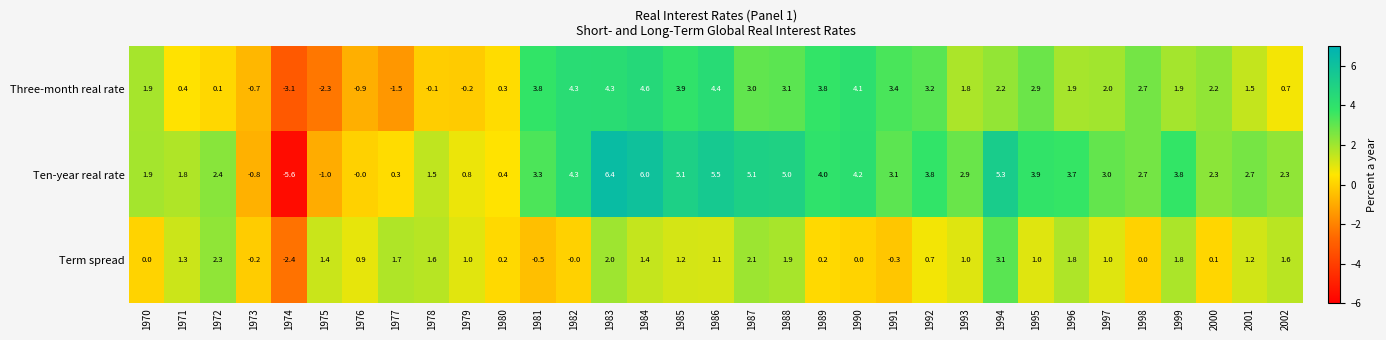

Read the Ten-year real rate value at 1993.

2.9